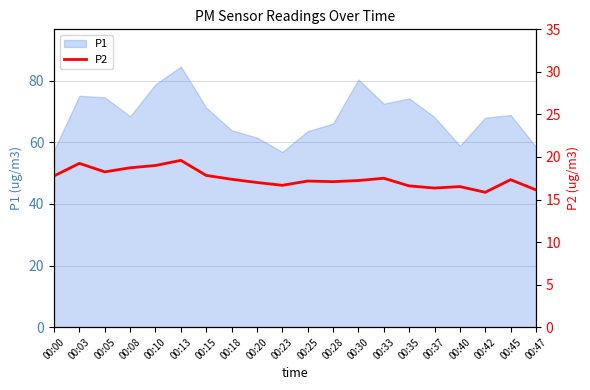

Between 00:05 and 00:40, which is larger?

00:05